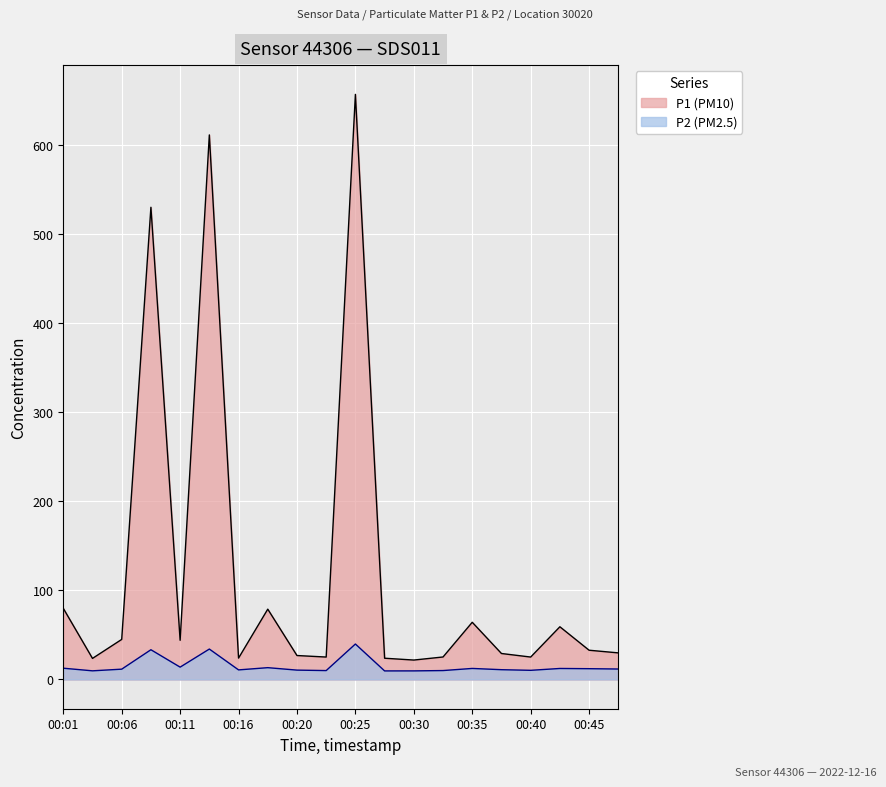

The value of P1 at 00:45 is 32.8. True or false?

True